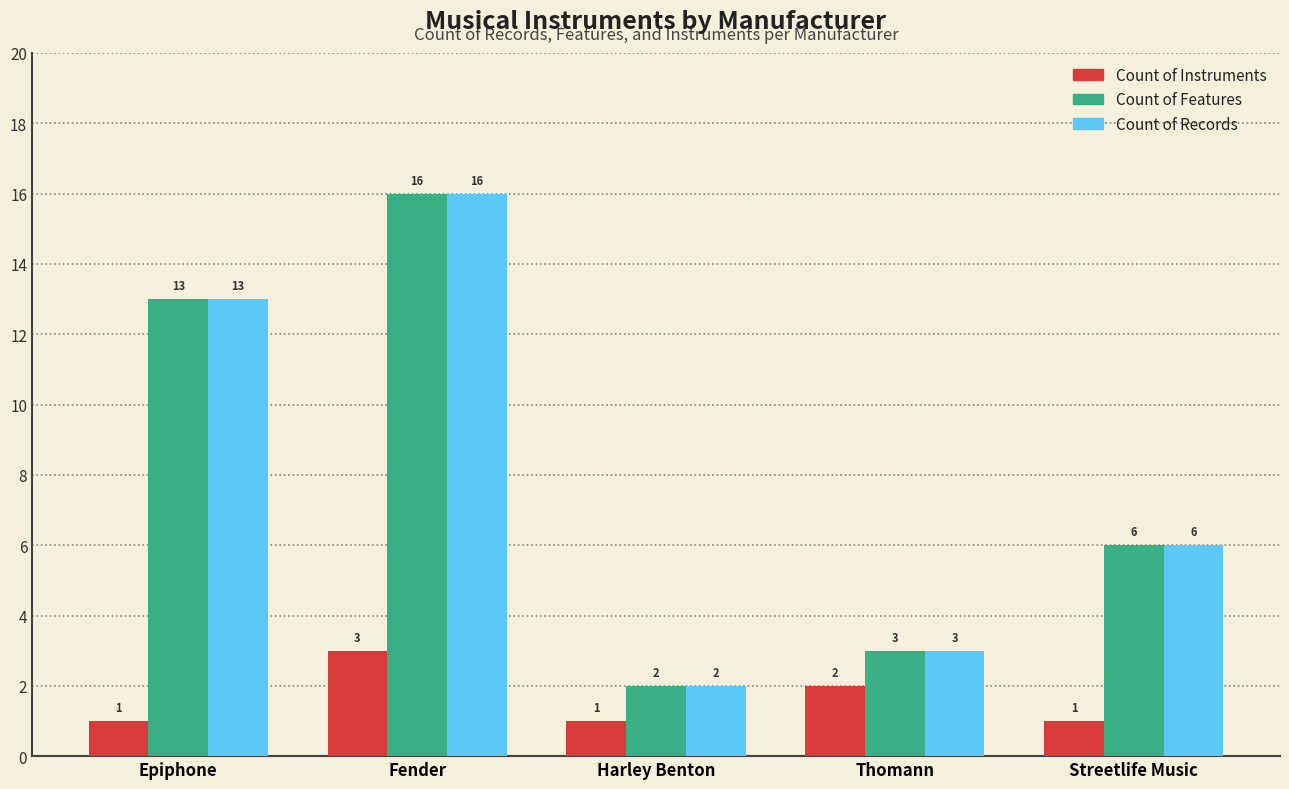

Rank the categories by Count of Features value from highest to lowest.

Fender, Epiphone, Streetlife Music, Thomann, Harley Benton